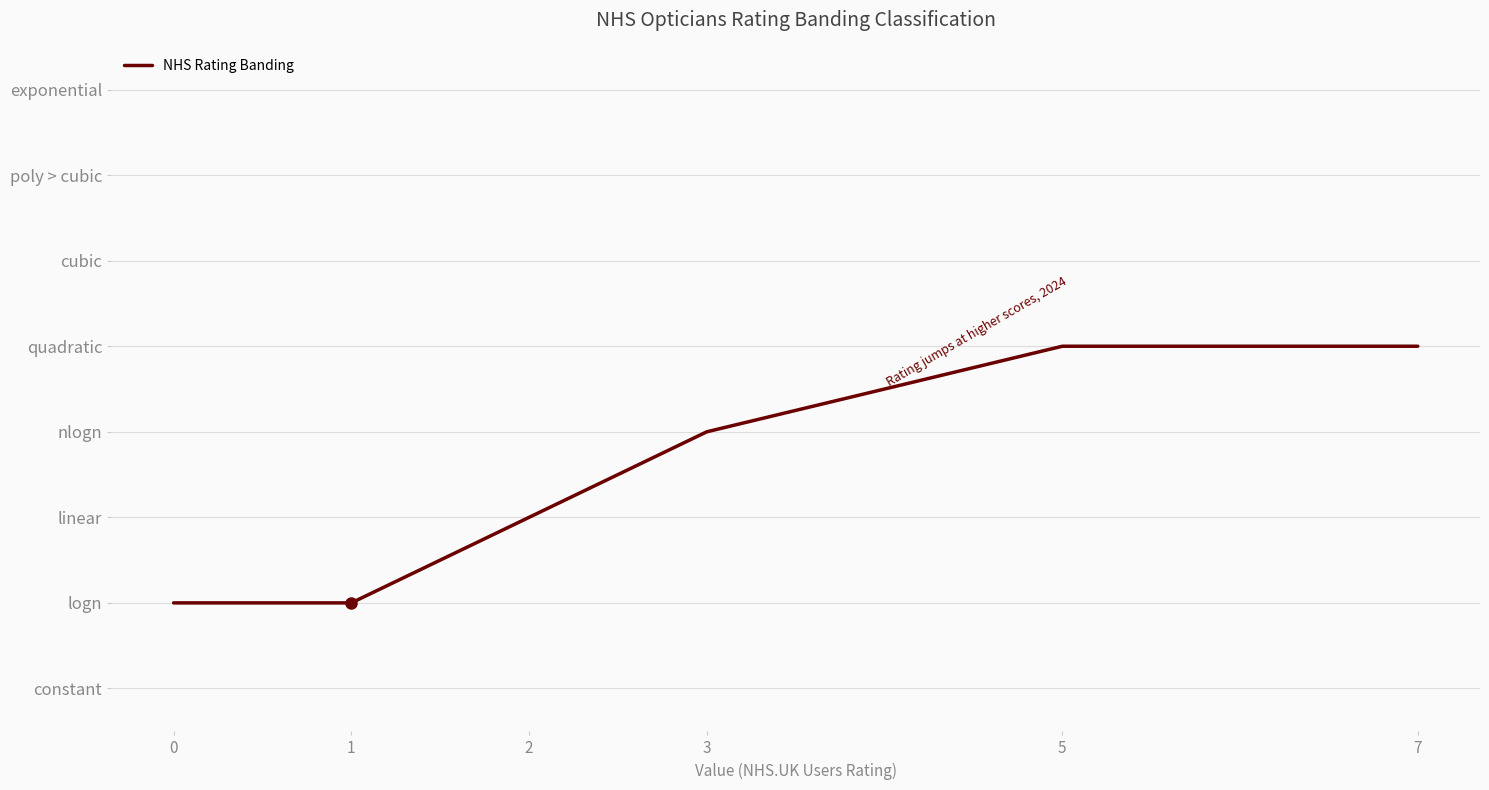

List the labels in order of value, smallest first.

0, 1, 2, 3, 5, 7